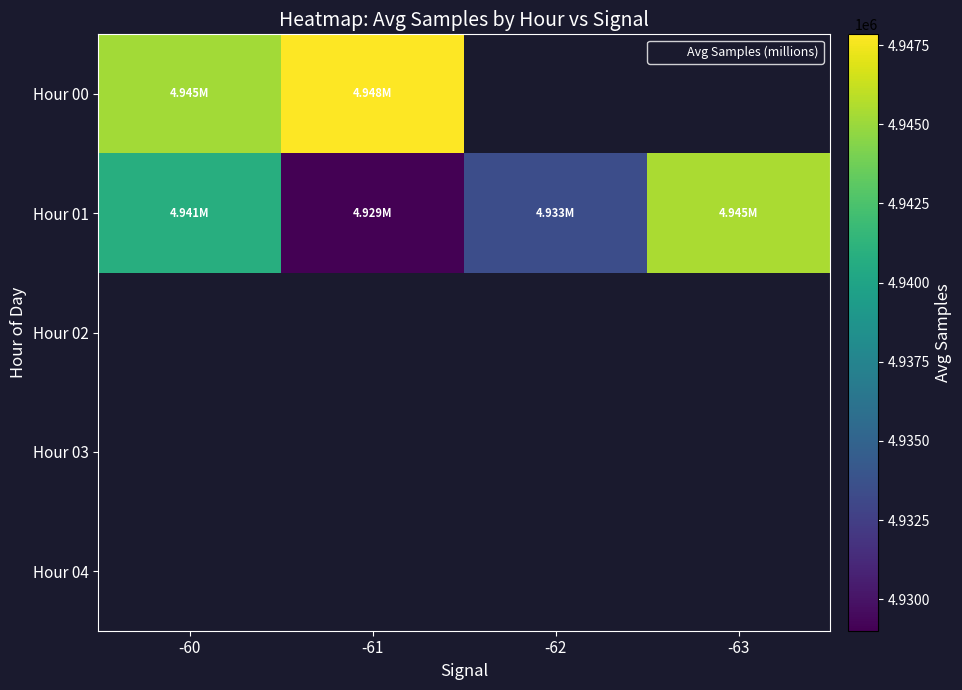

What is the minimum value shown in the chart?

4929007.5